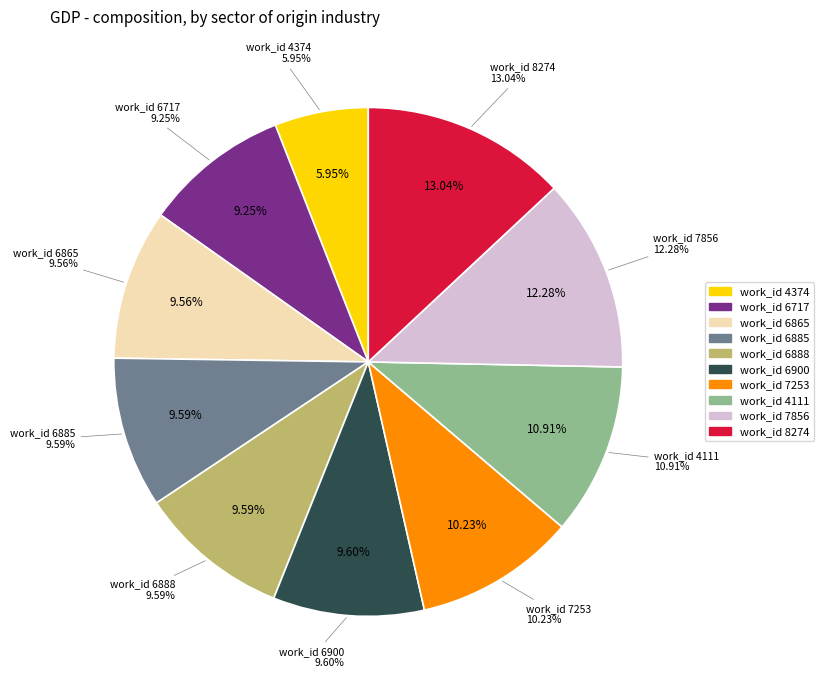

How many slices are in this pie chart?

10